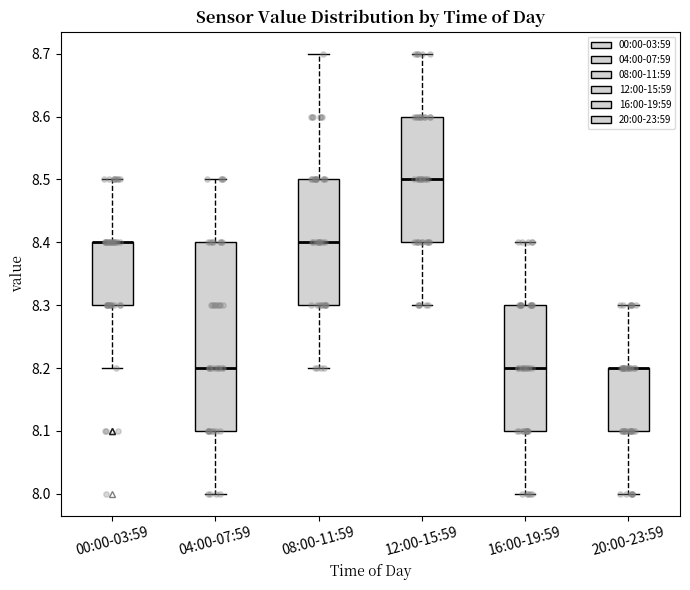

Where does the lower whisker of the box for 00:00-03:59 end on the y-axis? The values are not printed on the chart, so give them approximately, as read against the axis.

8.2